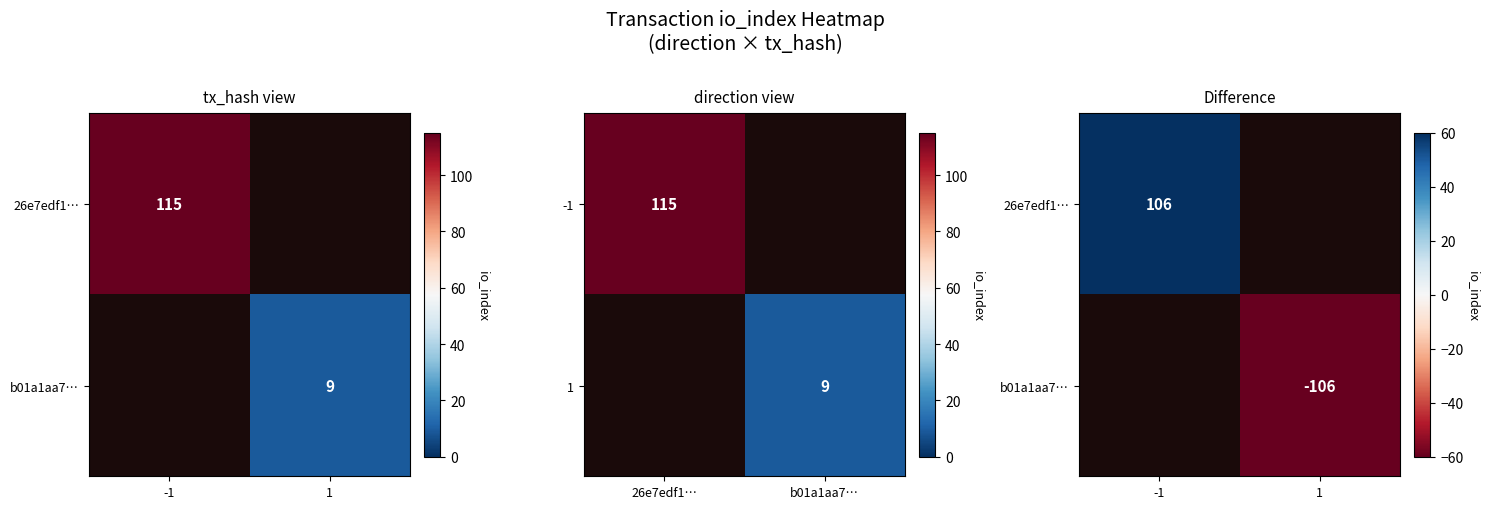

Is it true that b01a1aa7… equals -106.0 at 1?

True